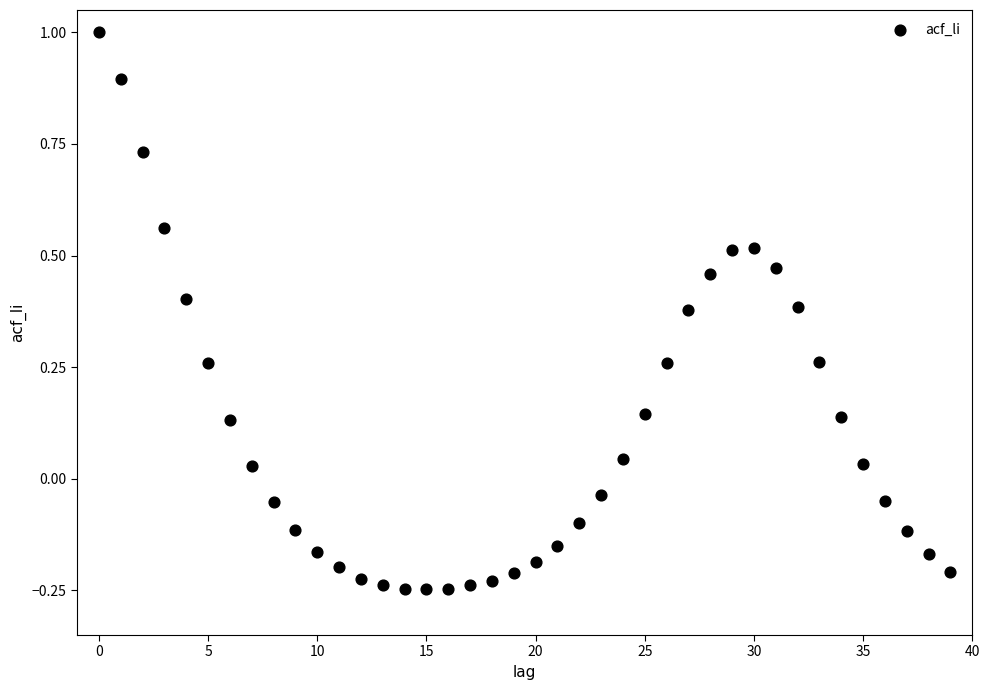

What is the range of Y values (max minus min)?

1.2